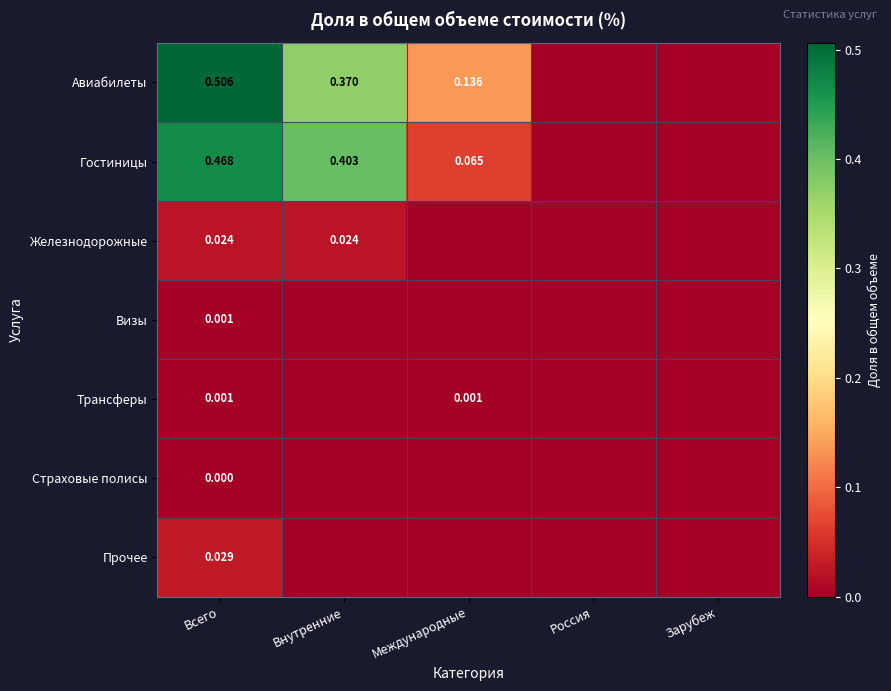

What is the spread (max minus min) of values at Внутренние?

0.4